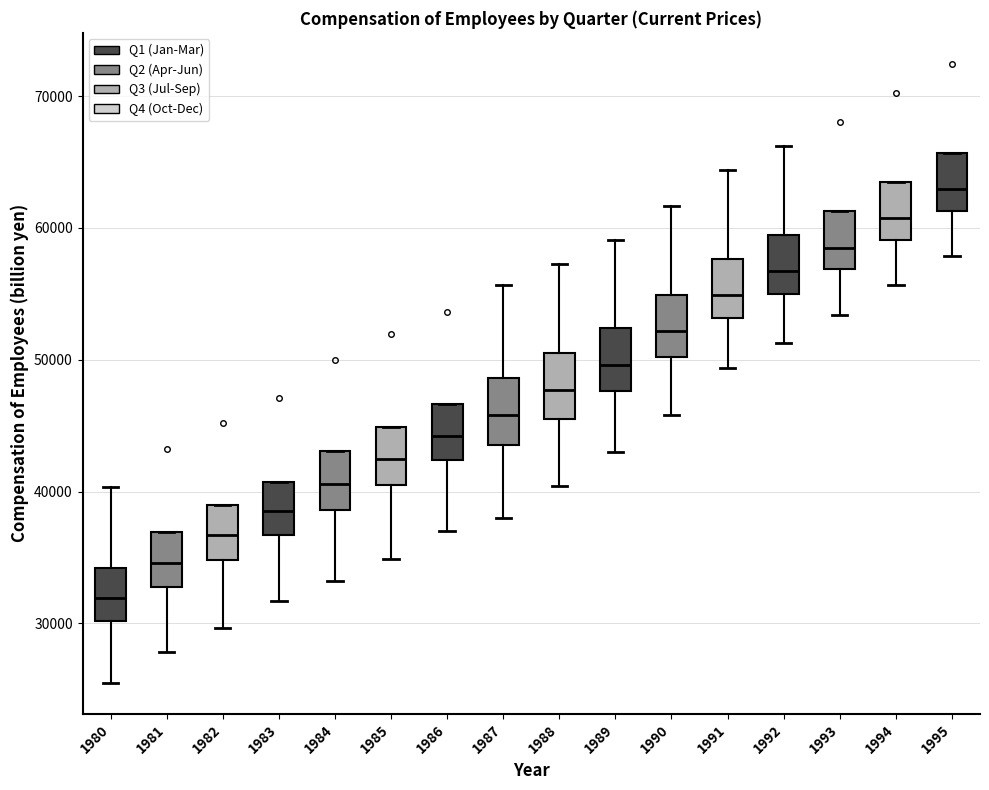

Reading left to right, read every box against the y-axis: the position of its median line, the range the box covers, and the ends of its whiskers. The values are not printed on the chart, so give them approximately, as read against the axis.

1980: median 32000, box 30000 to 34000, whiskers 25000 to 40000
1981: median 35000, box 33000 to 37000, whiskers 28000 to 37000
1982: median 37000, box 35000 to 39000, whiskers 30000 to 39000
1983: median 39000, box 37000 to 41000, whiskers 32000 to 41000
1984: median 41000, box 39000 to 43000, whiskers 33000 to 43000
1985: median 42000, box 41000 to 45000, whiskers 35000 to 45000
1986: median 44000, box 42000 to 47000, whiskers 37000 to 47000
1987: median 46000, box 44000 to 49000, whiskers 38000 to 56000
1988: median 48000, box 46000 to 50000, whiskers 40000 to 57000
1989: median 50000, box 48000 to 52000, whiskers 43000 to 59000
1990: median 52000, box 50000 to 55000, whiskers 46000 to 62000
1991: median 55000, box 53000 to 58000, whiskers 49000 to 64000
1992: median 57000, box 55000 to 59000, whiskers 51000 to 66000
1993: median 59000, box 57000 to 61000, whiskers 53000 to 61000
1994: median 61000, box 59000 to 63000, whiskers 56000 to 63000
1995: median 63000, box 61000 to 66000, whiskers 58000 to 66000